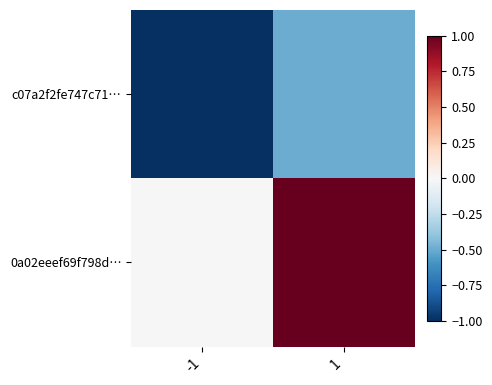

What is the smallest value displayed?

-1.0